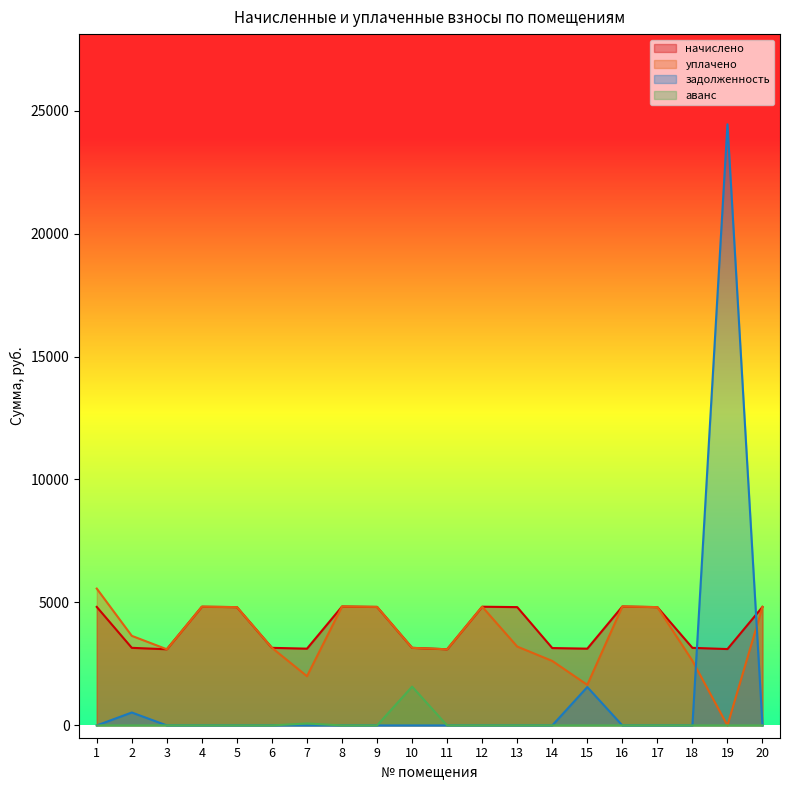

List the labels in order of задолженность value, largest first.

19, 15, 2, 1, 3, 4, 5, 6, 7, 8, 9, 10, 11, 12, 13, 14, 16, 17, 18, 20